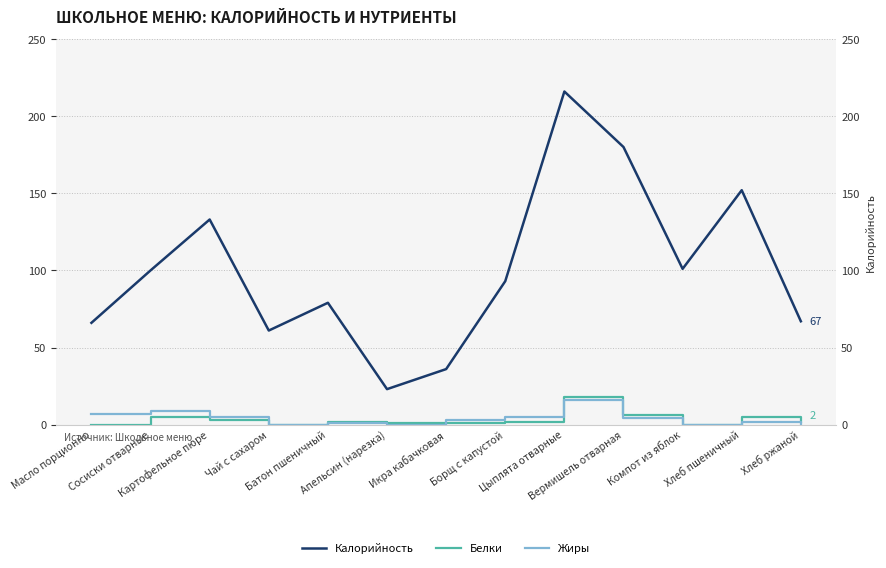

Between which two adjacent categories do Жиры and Белки first intersect?

Апельсин (нарезка) and Икра кабачковая